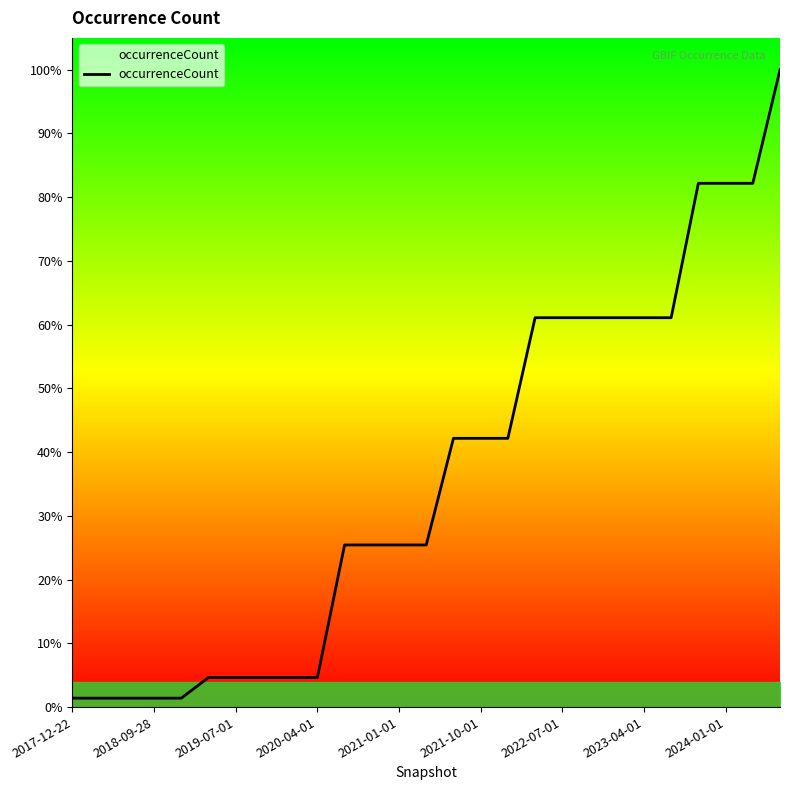

Is this an area chart (filled region under the line)?

Yes